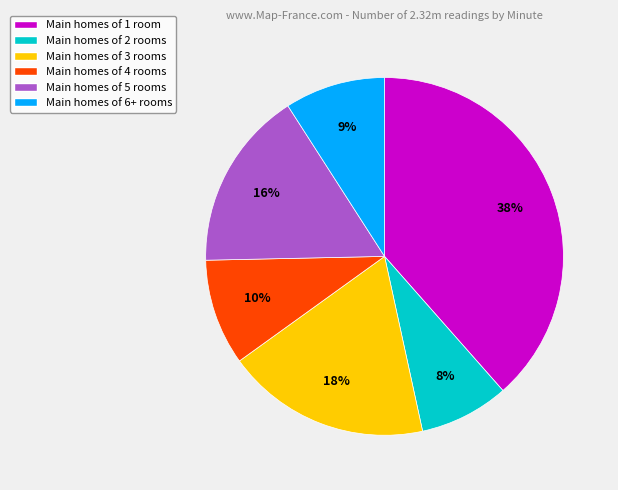

What is the smallest slice in the pie chart?

Main homes of 2 rooms